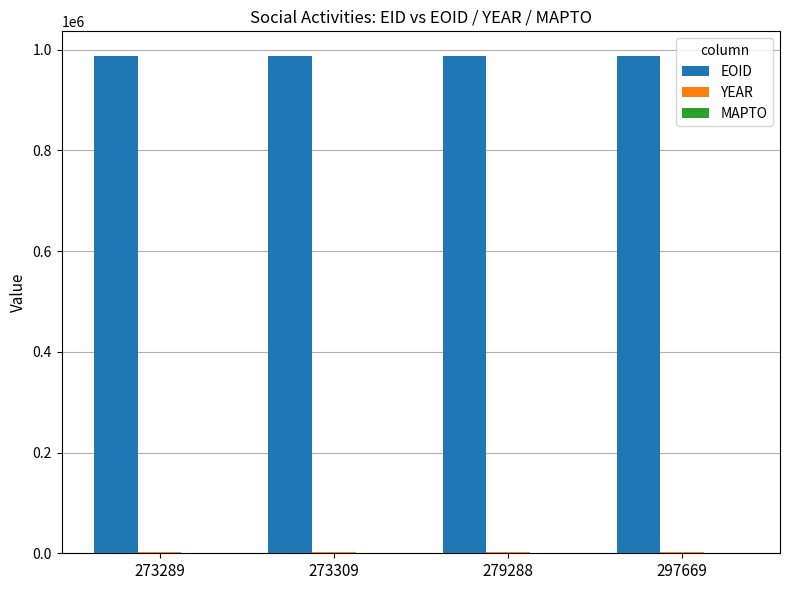

Which series has the largest total across all categories?

EOID